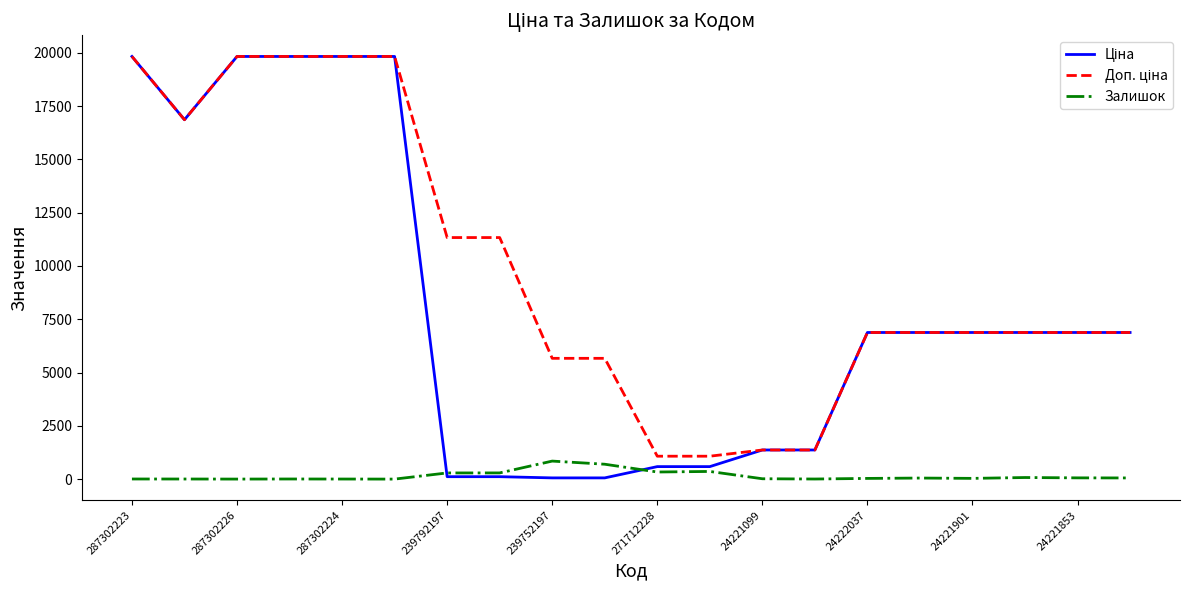

What is the greatest value displayed?

19831.1